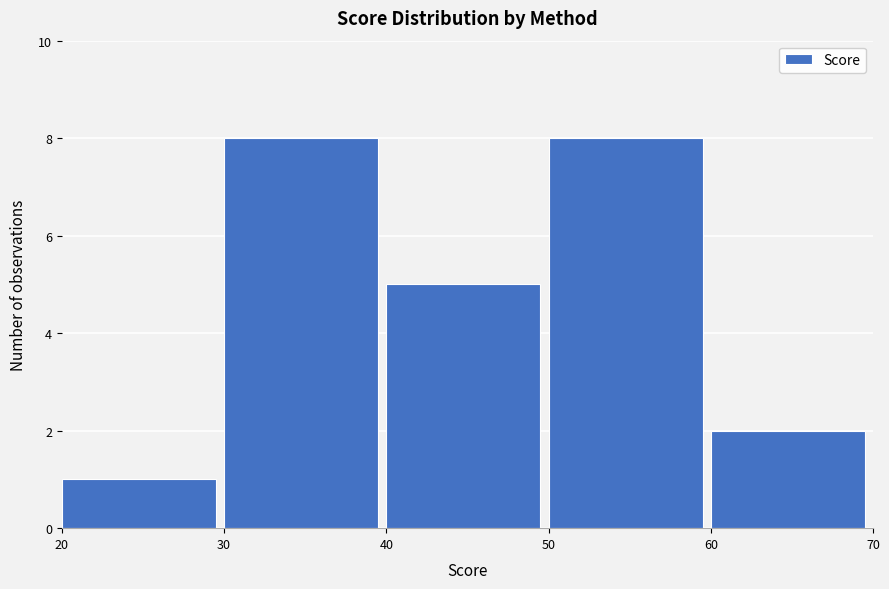

Reading left to right, transcribe this chart: for each bar, give the range it covers on the x-axis and its height. The values are not printed on the chart, so give them approximately, as read against the axis.

20 to 30: 1
30 to 40: 8
40 to 50: 5
50 to 60: 8
60 to 70: 2